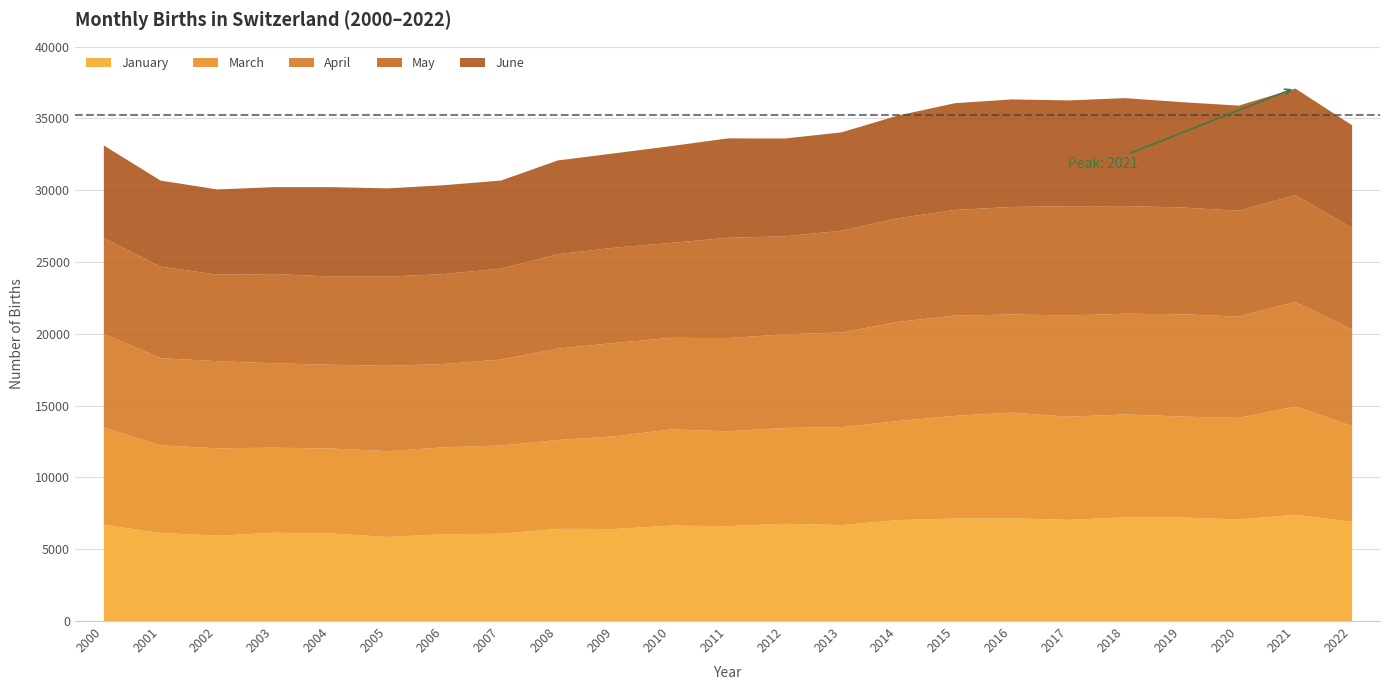

The January series shows 11577 at 2012. True or false?

False